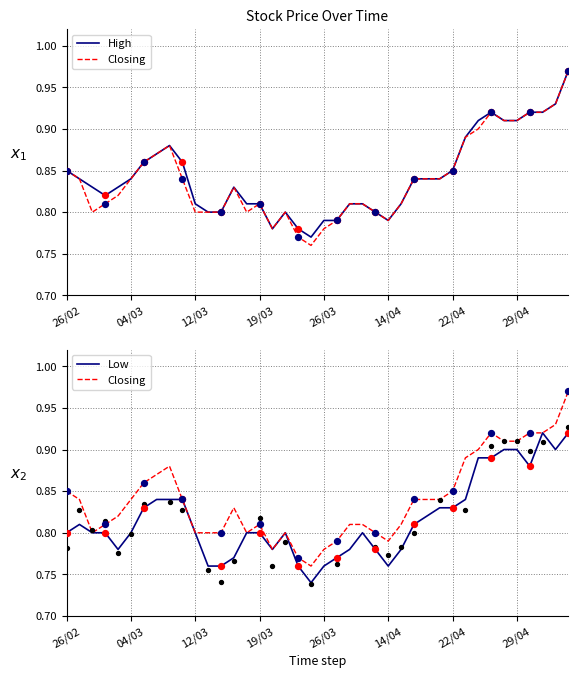

Which series reaches the maximum Y coordinate?

High